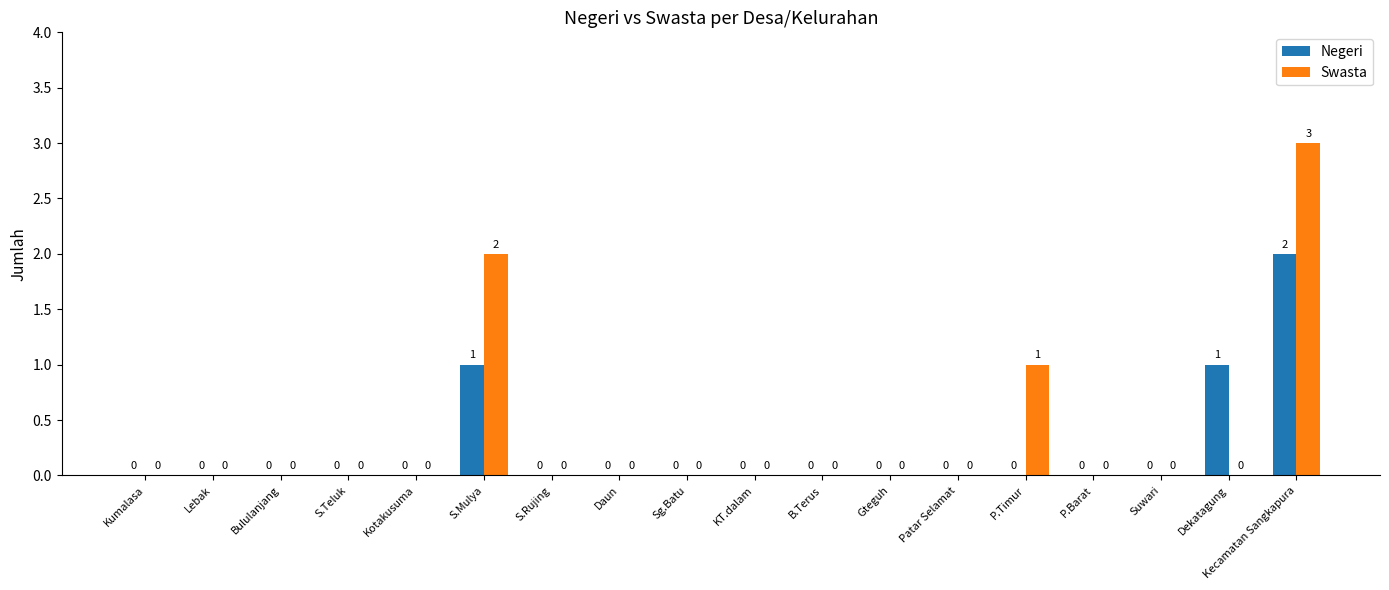

The value of Negeri at Lebak is 0. True or false?

True